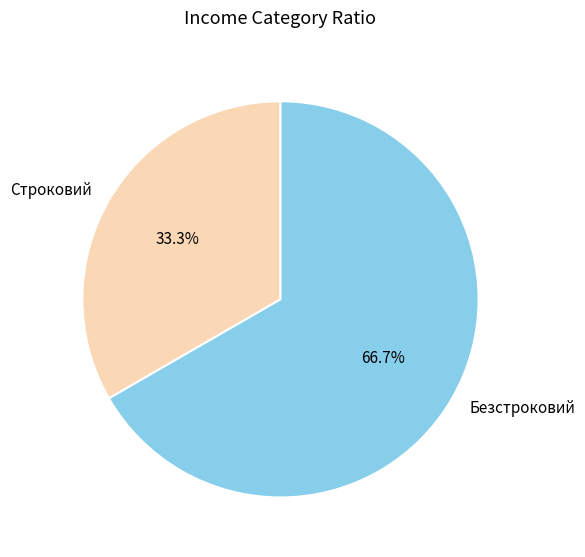

Count the number of slices in the pie.

2